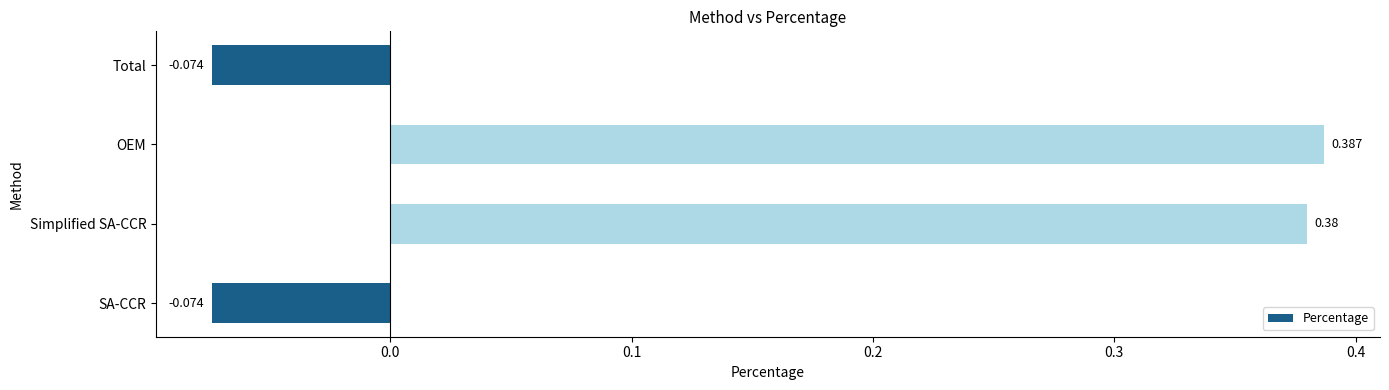

At which category does the chart reach its peak across all series?

OEM